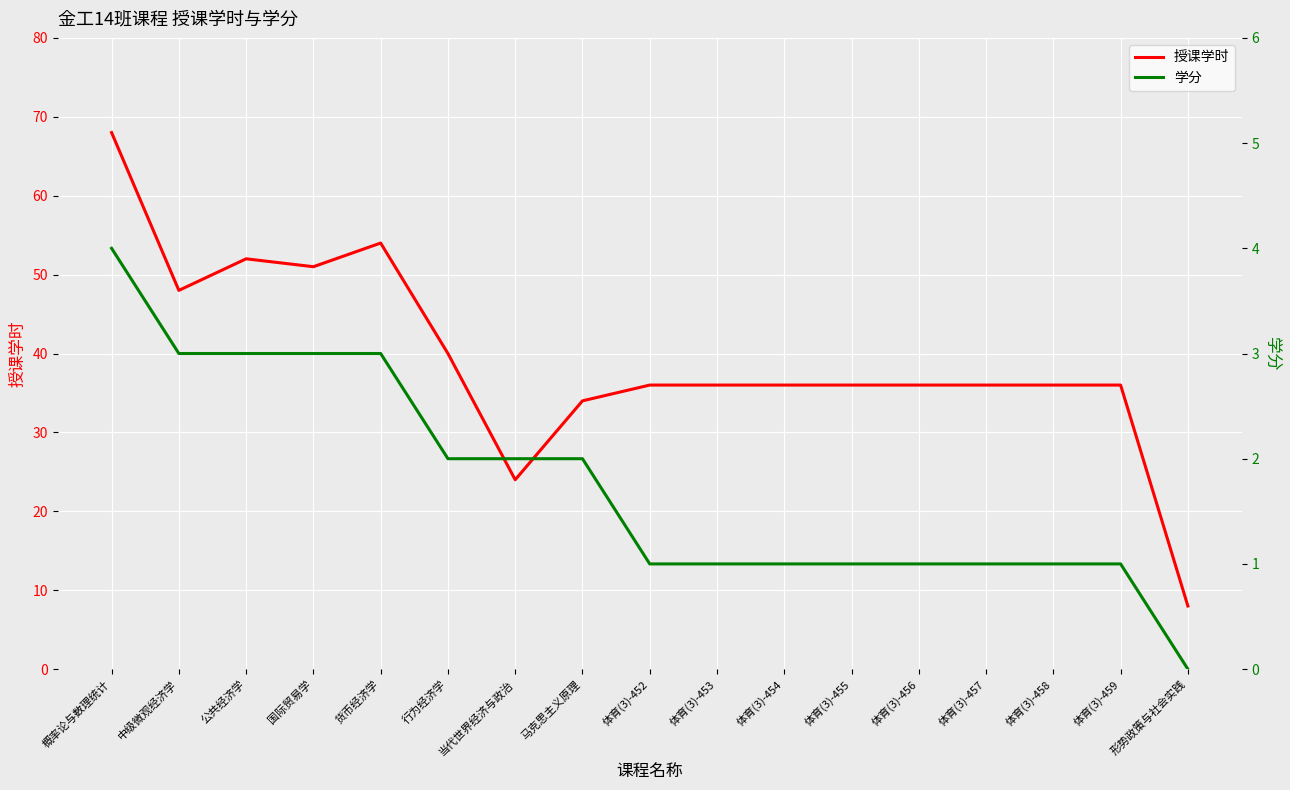

What are all the series names shown in the legend?

授课学时, 学分